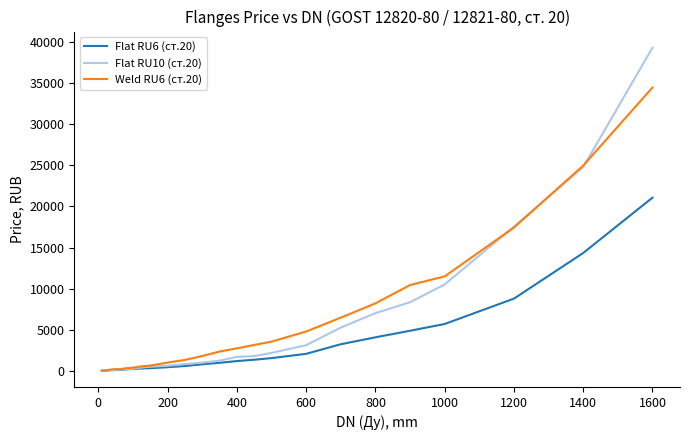

List the series in order of their peak value, highest first.

Flat RU10 (ст.20), Weld RU6 (ст.20), Flat RU6 (ст.20)